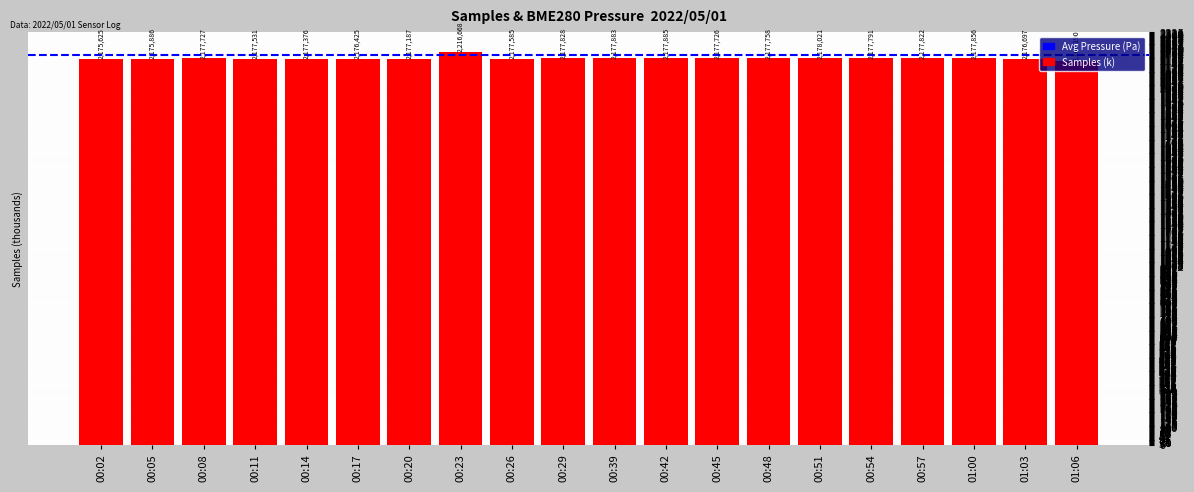

List the labels in order of value, smallest first.

01:06, 00:02, 00:05, 00:17, 01:03, 00:20, 00:14, 00:11, 00:26, 00:45, 00:08, 00:48, 00:54, 00:57, 00:29, 01:00, 00:39, 00:42, 00:51, 00:23